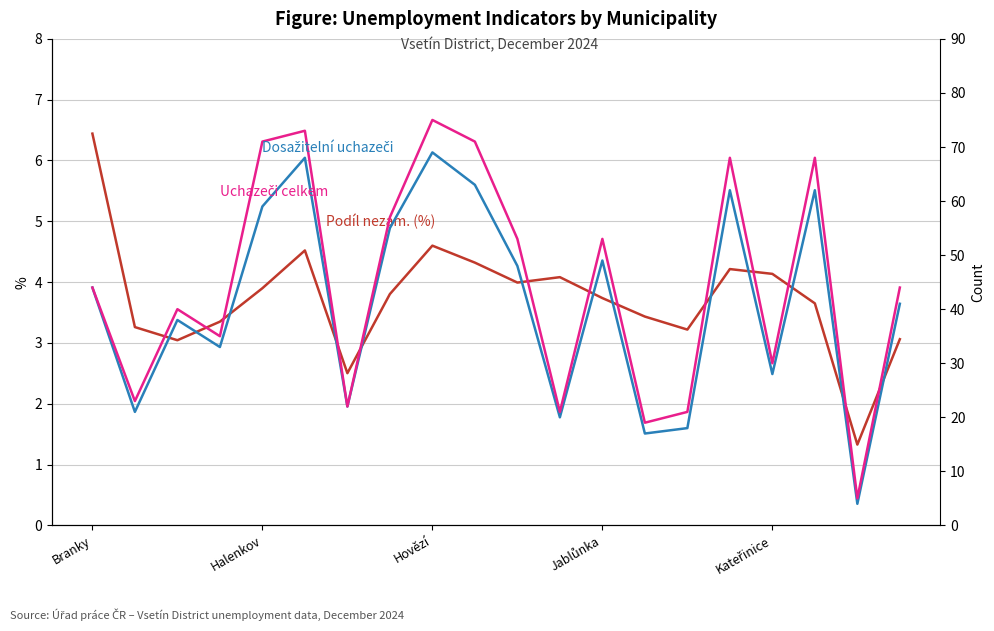

What is the difference between the maximum and second lowest values in the Uchazeči celkem series?

56.0